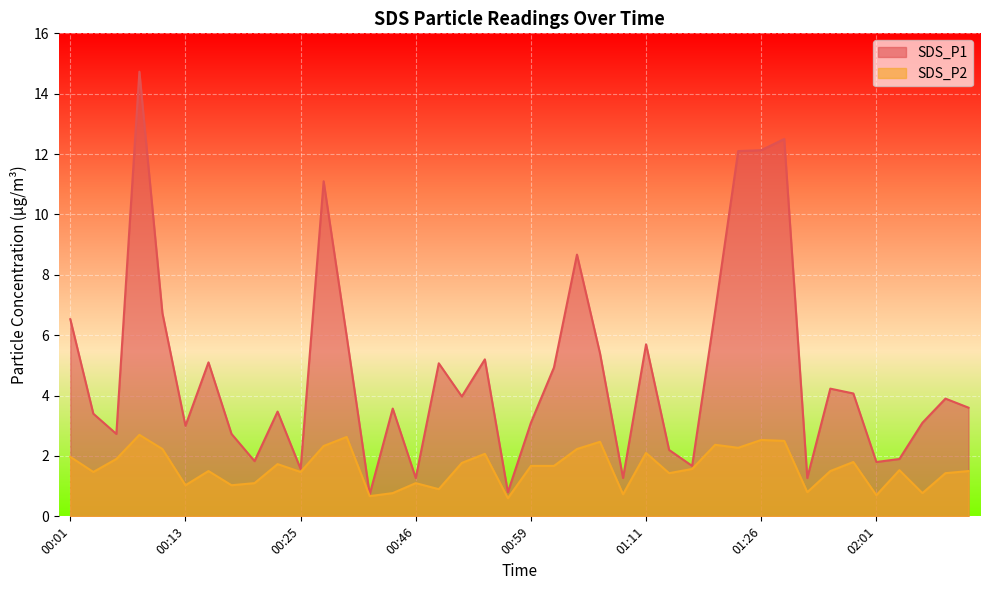

What is the maximum value for SDS_P1?

14.7